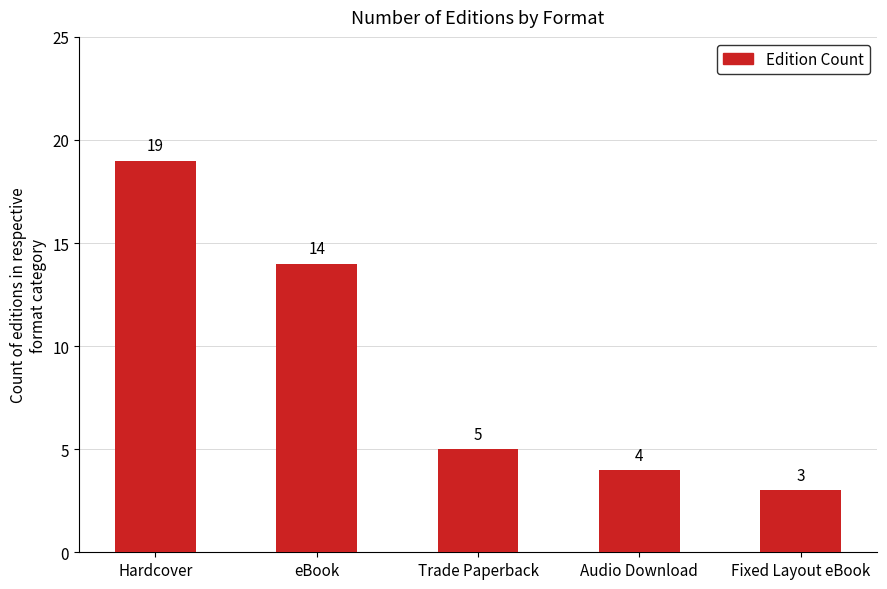

True or false: the data shows 3 at Fixed Layout eBook.

True